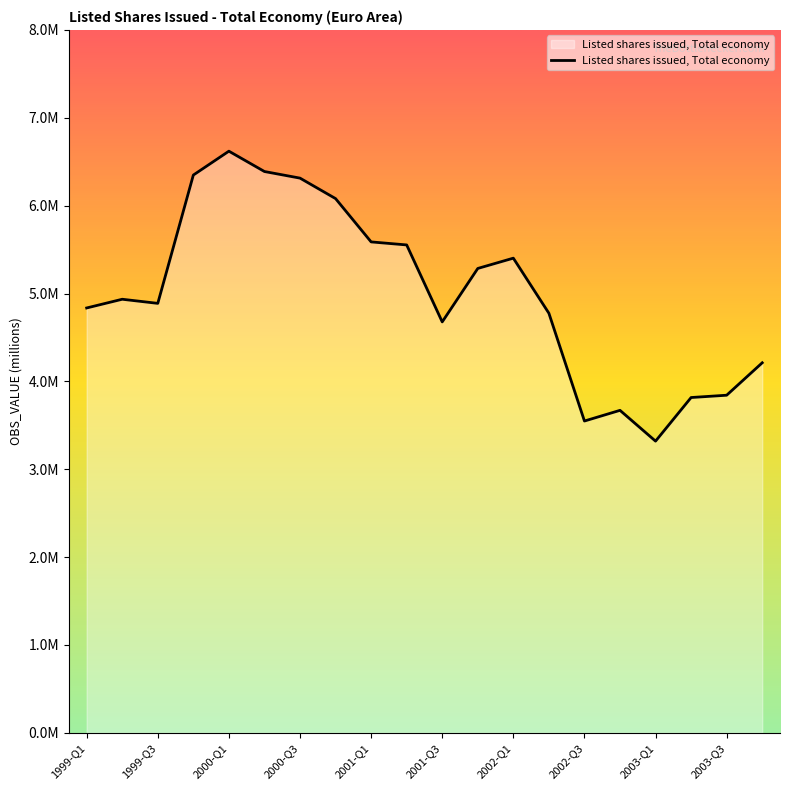

At which category does the data reach its first local valley?

1999-Q3